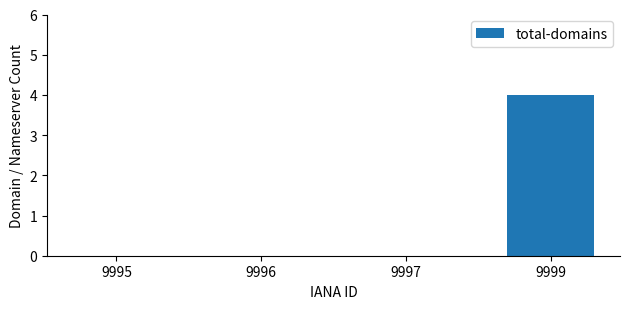

What is the sum of the values at 9997 and 9999?

4